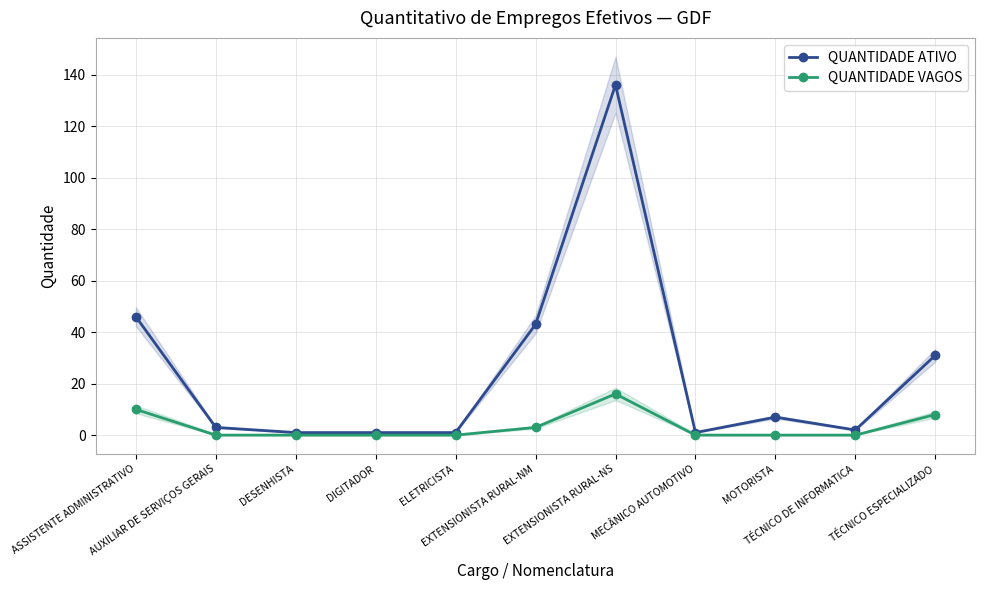

What is the difference between the maximum and minimum values in the QUANTIDADE ATIVO series?

135